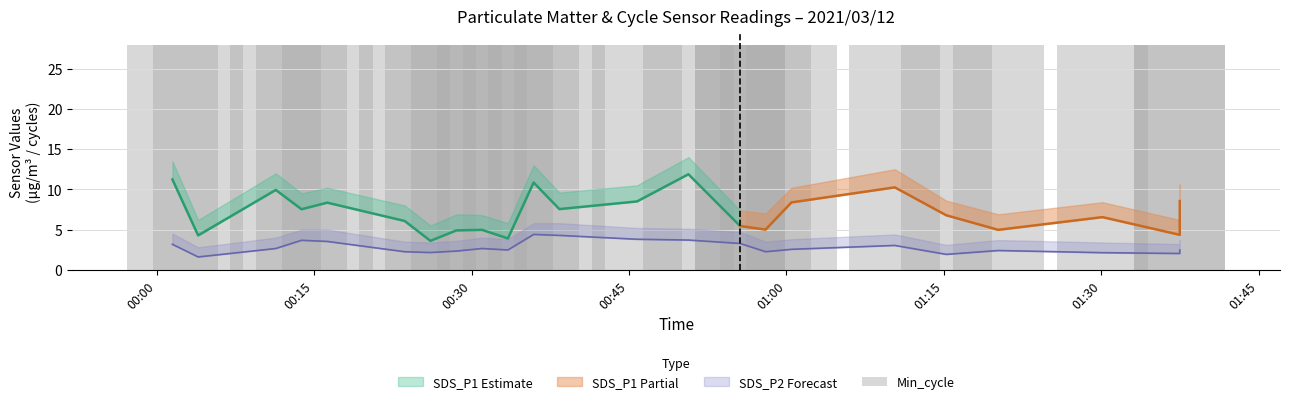

How many data points in SDS_P2 are less than 2?

2